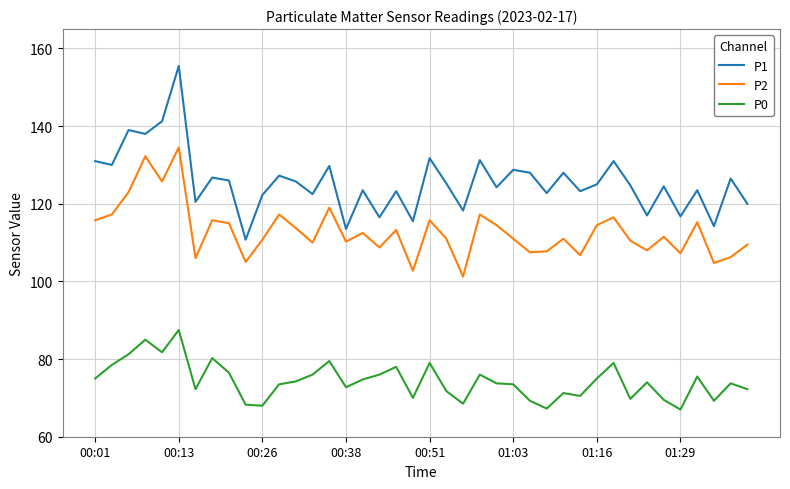

Which series has the largest total across all categories?

P1